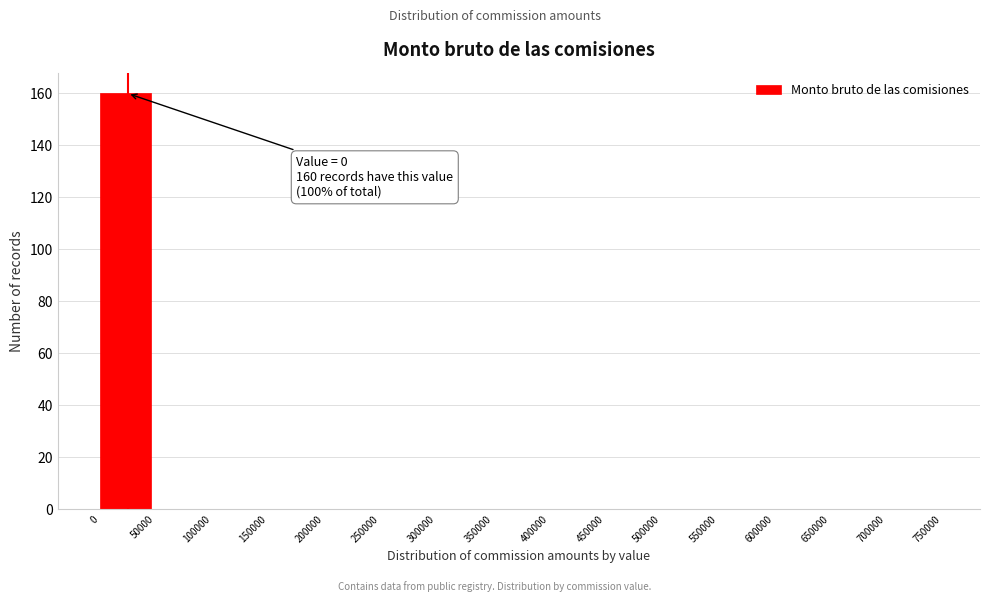

Over which range of the x-axis is the bar tallest?

0 to 50000